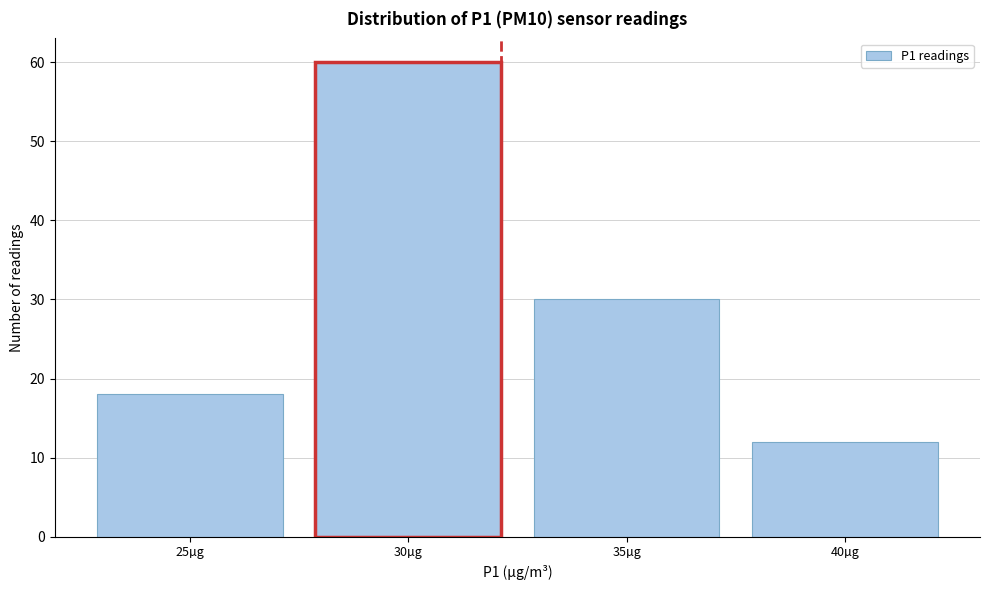

Reading right to left, what are all the values shown in this chart?

40µg=12	35µg=30	30µg=60	25µg=18